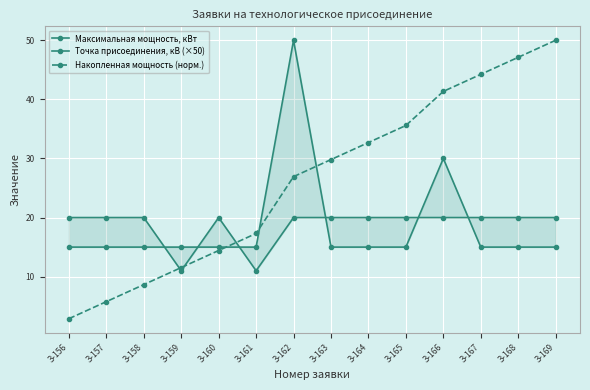

After their last crossing, which series has the higher values: Накопленная мощность (норм.) or Точка присоединения, кВ (×50)?

Накопленная мощность (норм.)